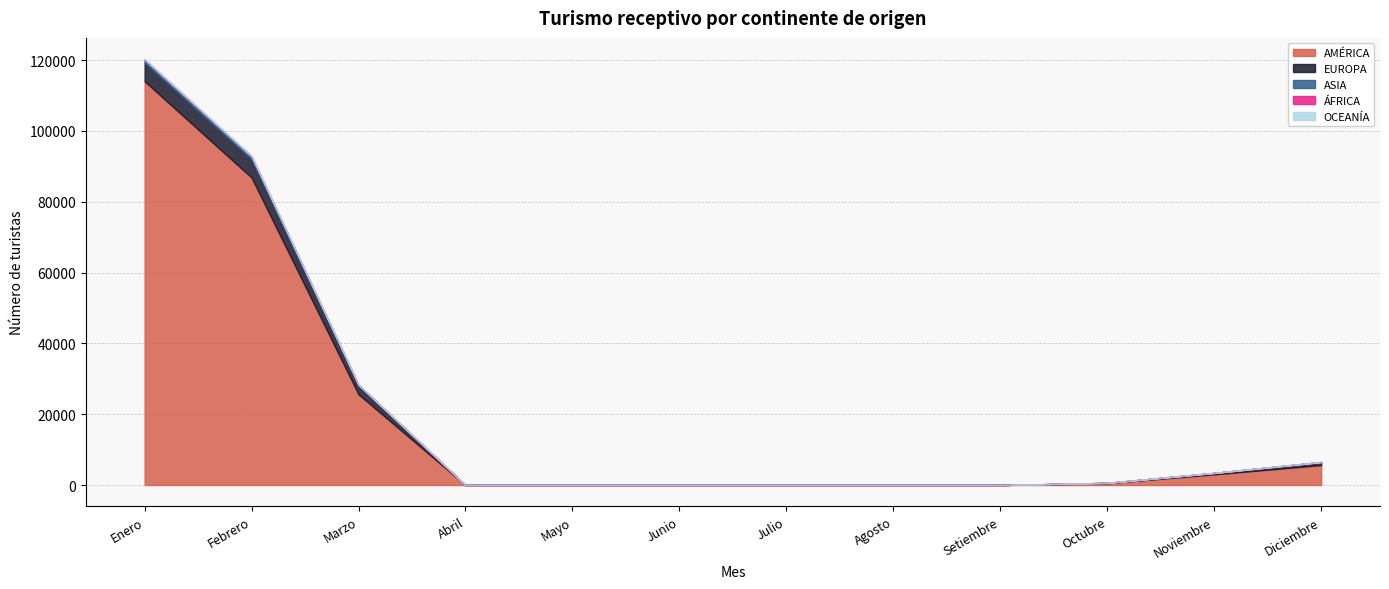

What is the average value of the OCEANÍA series?

11